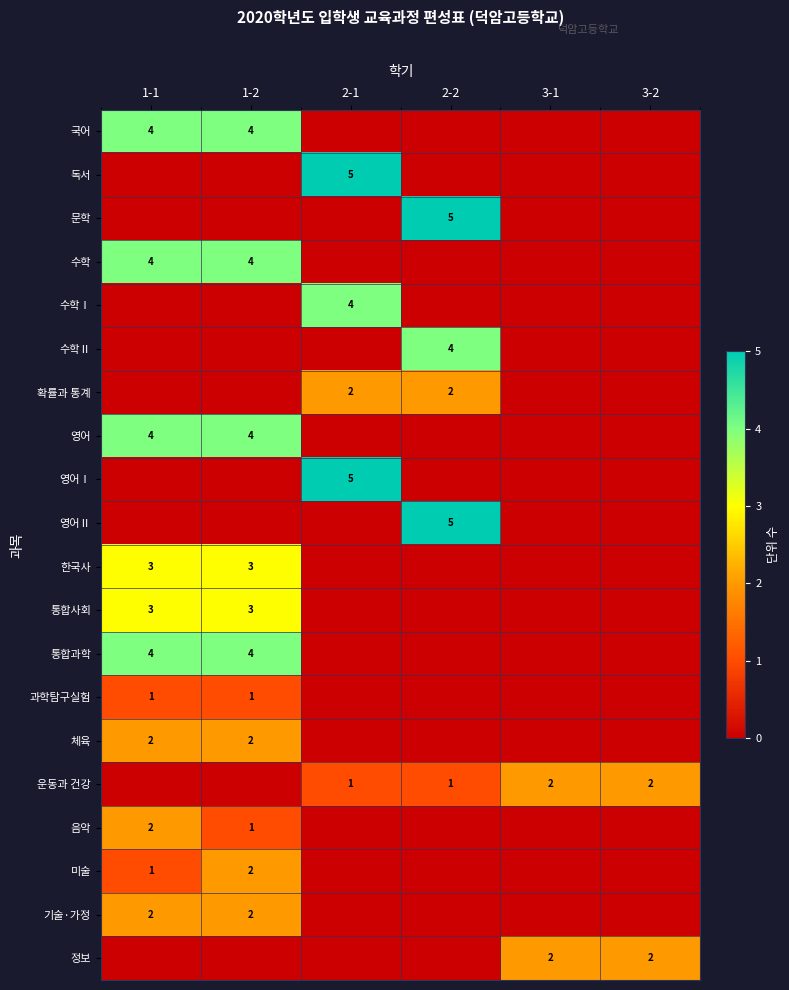

The value of 확률과 통계 at 2-2 is 3. True or false?

False